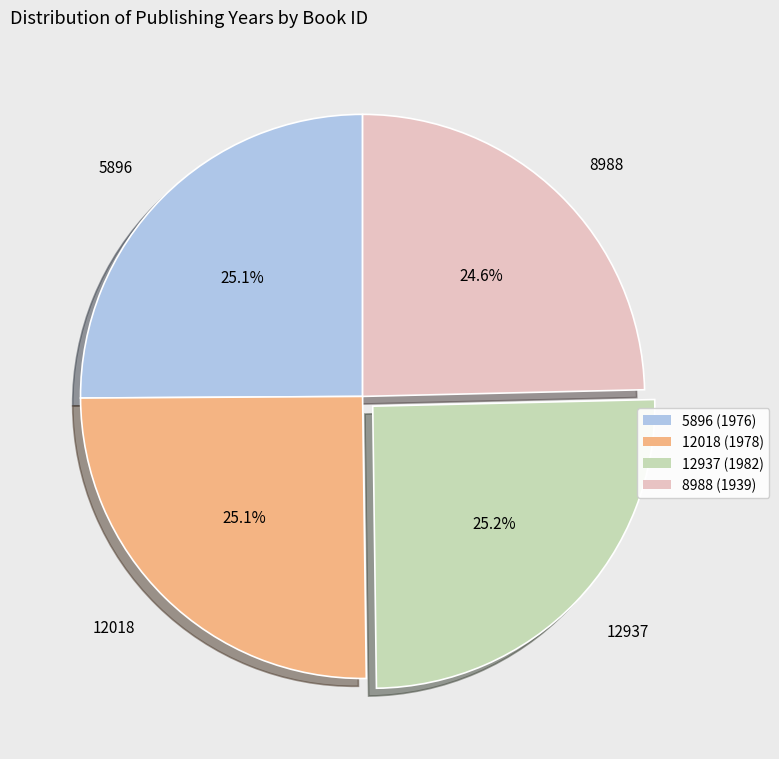

Count the number of slices in the pie.

4